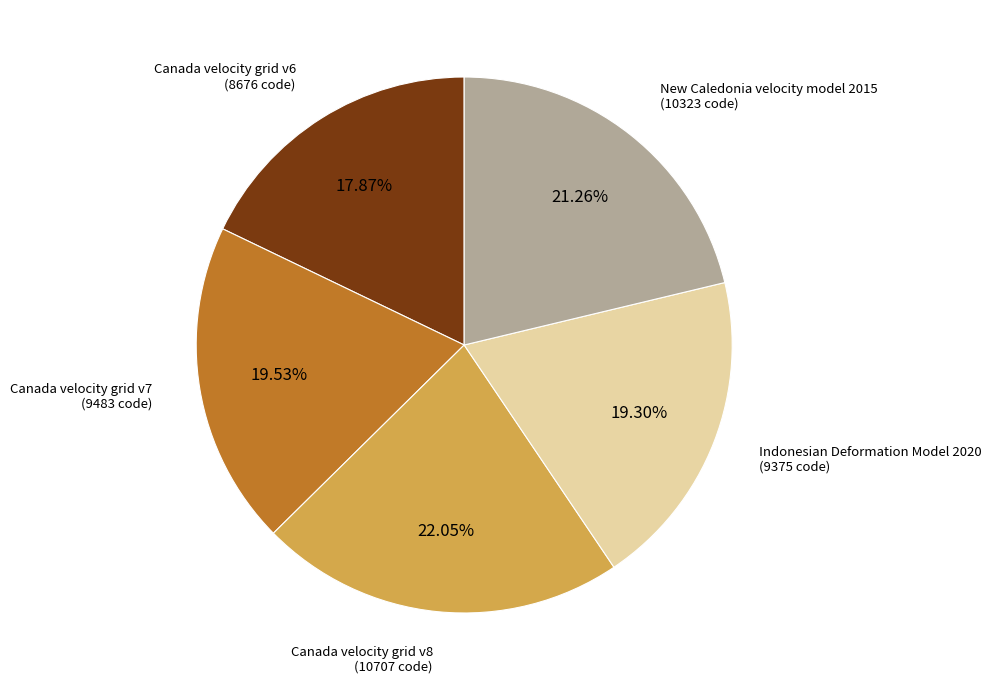

Is there a majority slice in this chart?

No